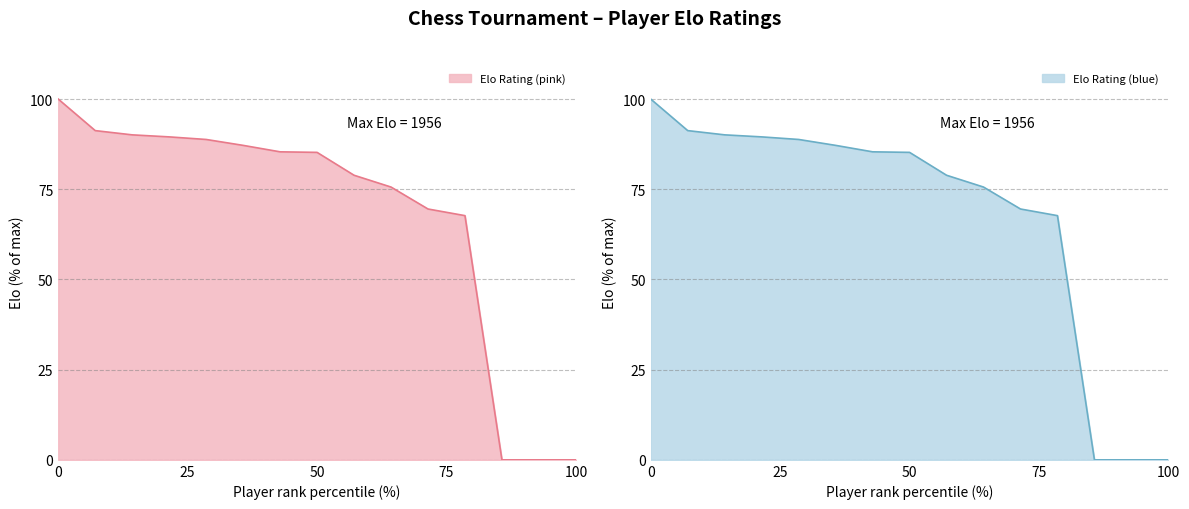

Does the chart have visible grid lines?

Yes